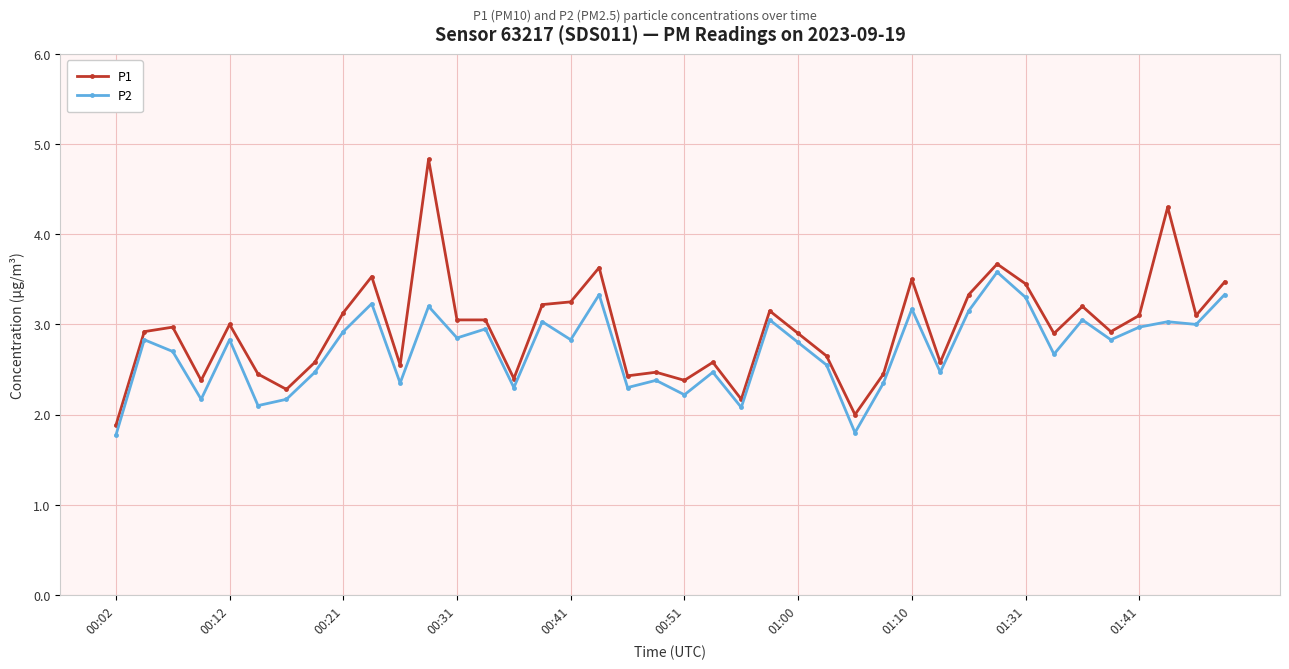

Rank the series by their maximum value, from lowest to highest.

P2, P1